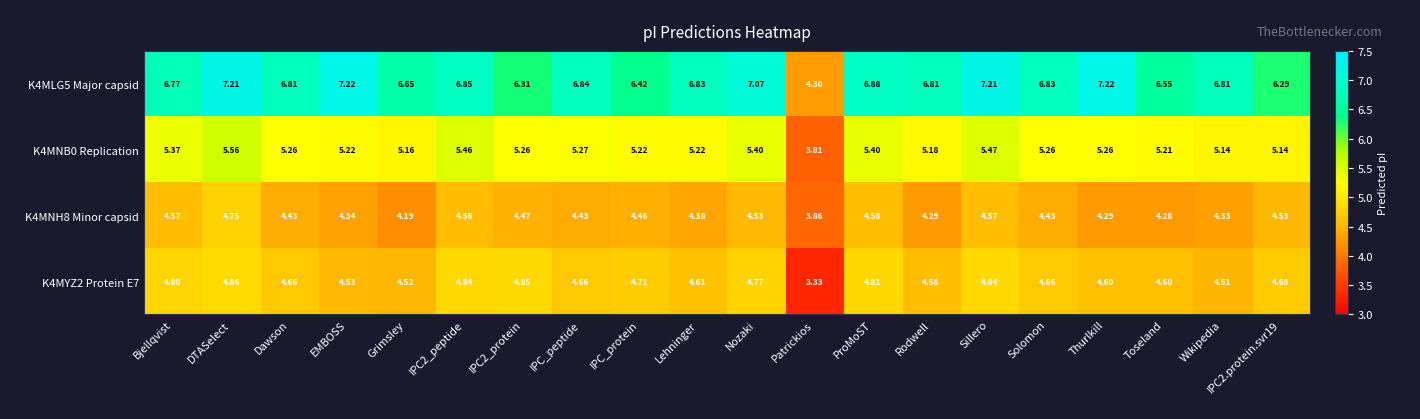

List the series in order of their peak value, lowest first.

K4MNH8 Minor capsid, K4MYZ2 Protein E7, K4MNB0 Replication, K4MLG5 Major capsid